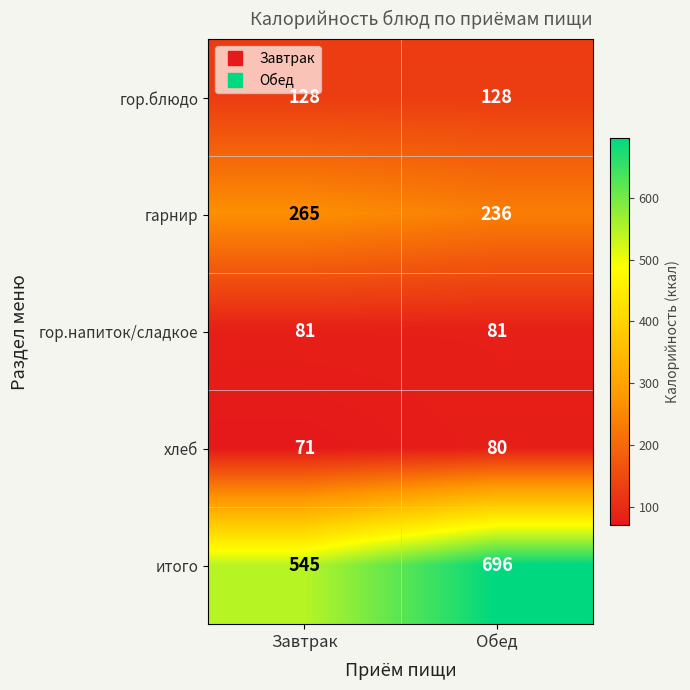

What is the minimum value shown in the chart?

71